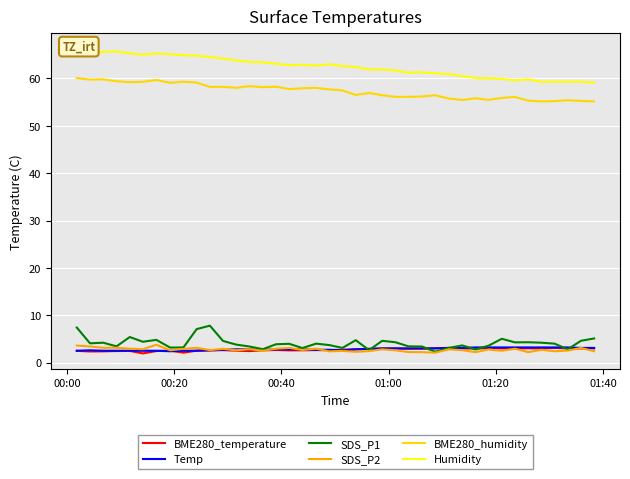

True or false: BME280_humidity and SDS_P2 cross at least once.

False